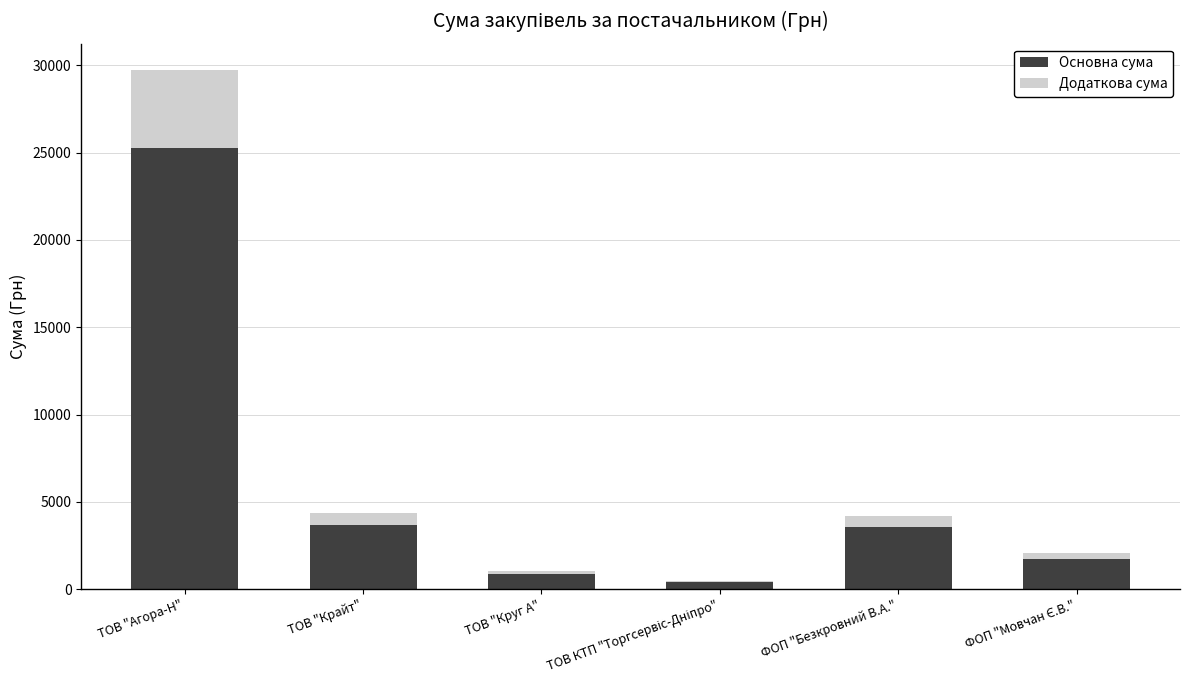

At which category is the sum across all series the highest?

ТОВ "Агора-Н"